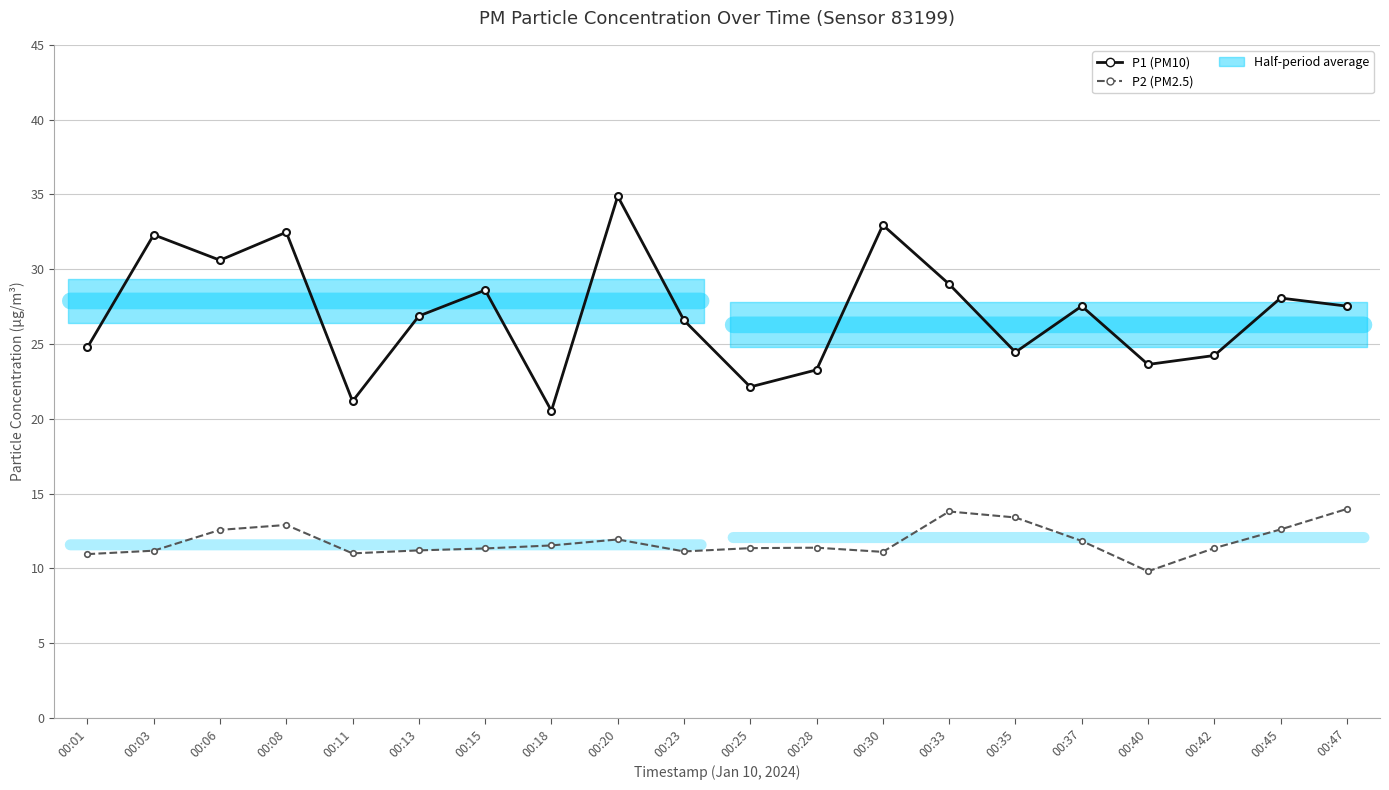

What is the total value across all series at 00:15?

39.9